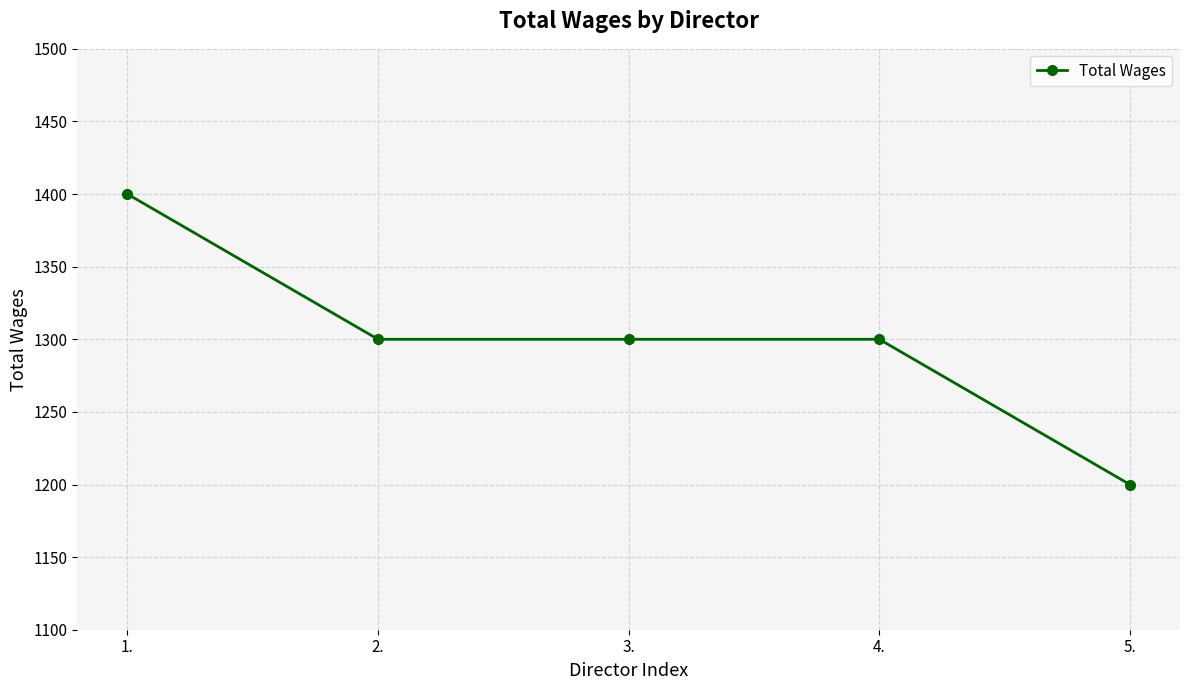

How many lines are shown in the chart?

1